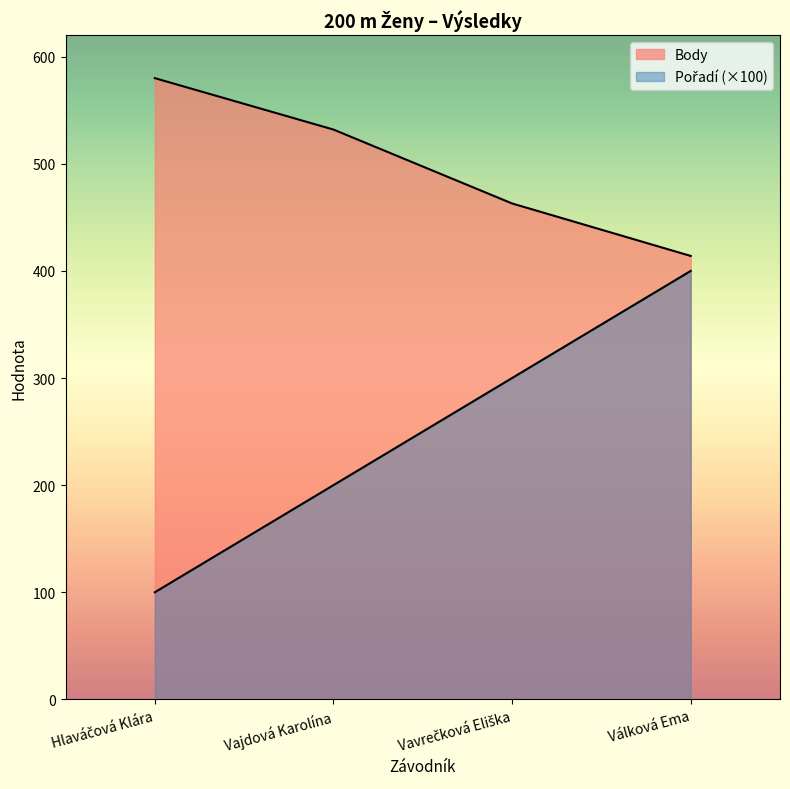

How many series are shown in this chart?

2